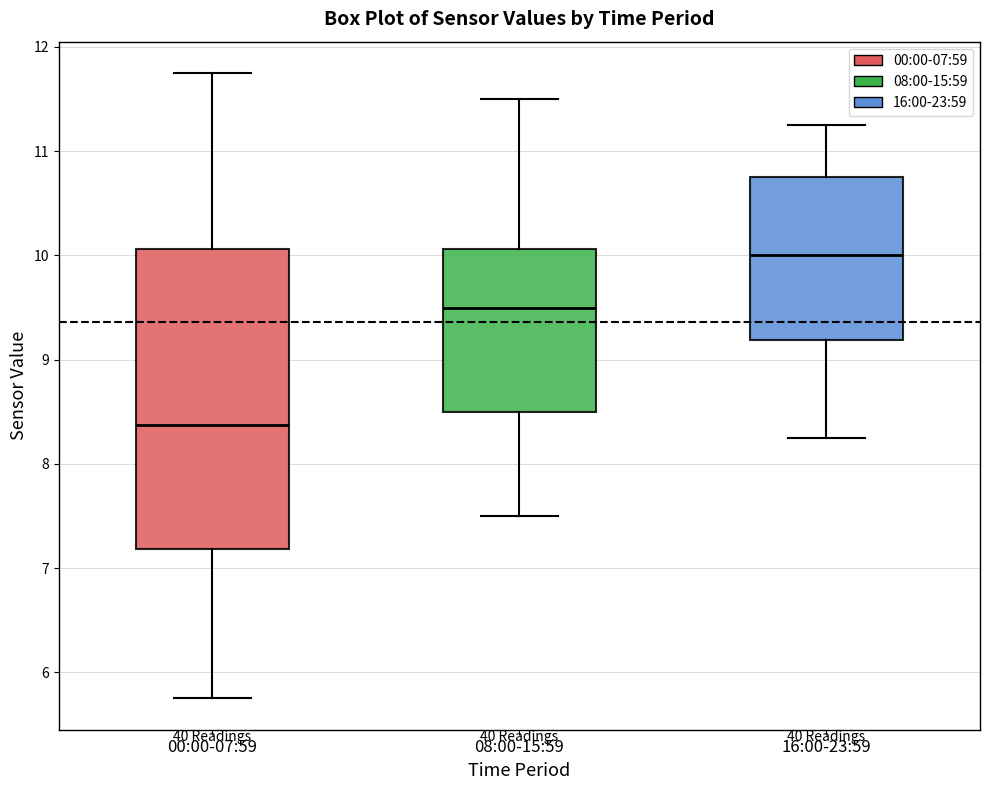

Which box is the tallest, from its lower edge to its upper edge?

00:00-07:59